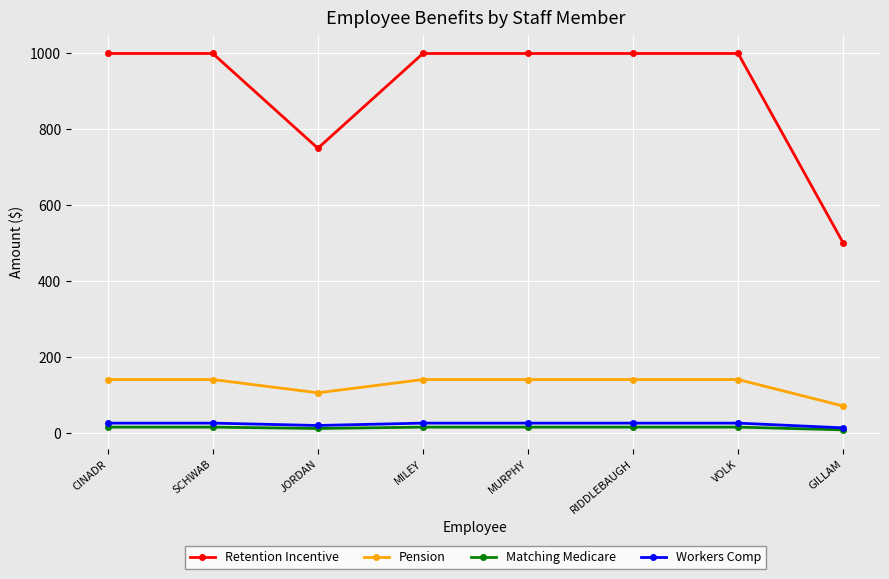

Is the value of Pension at JORDAN greater than the value of Retention Incentive at CINADR?

No